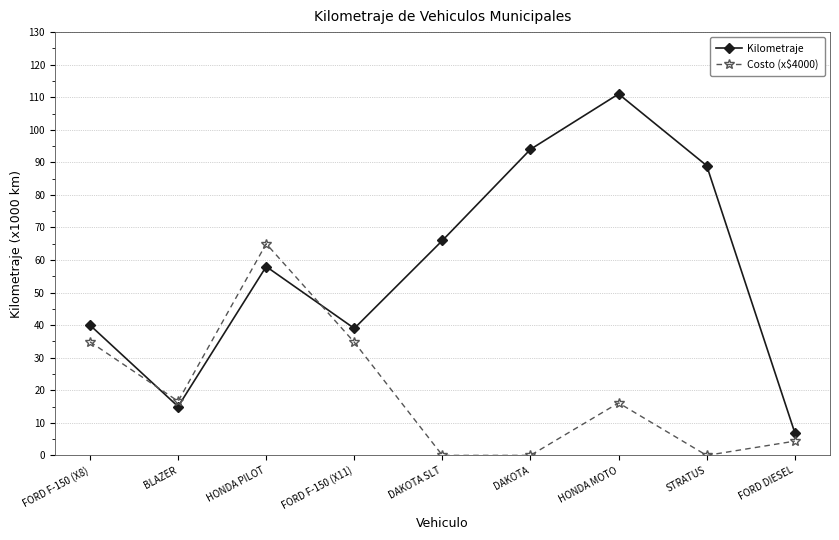

At which category does Costo (x$4000) reach its first local valley?

BLAZER